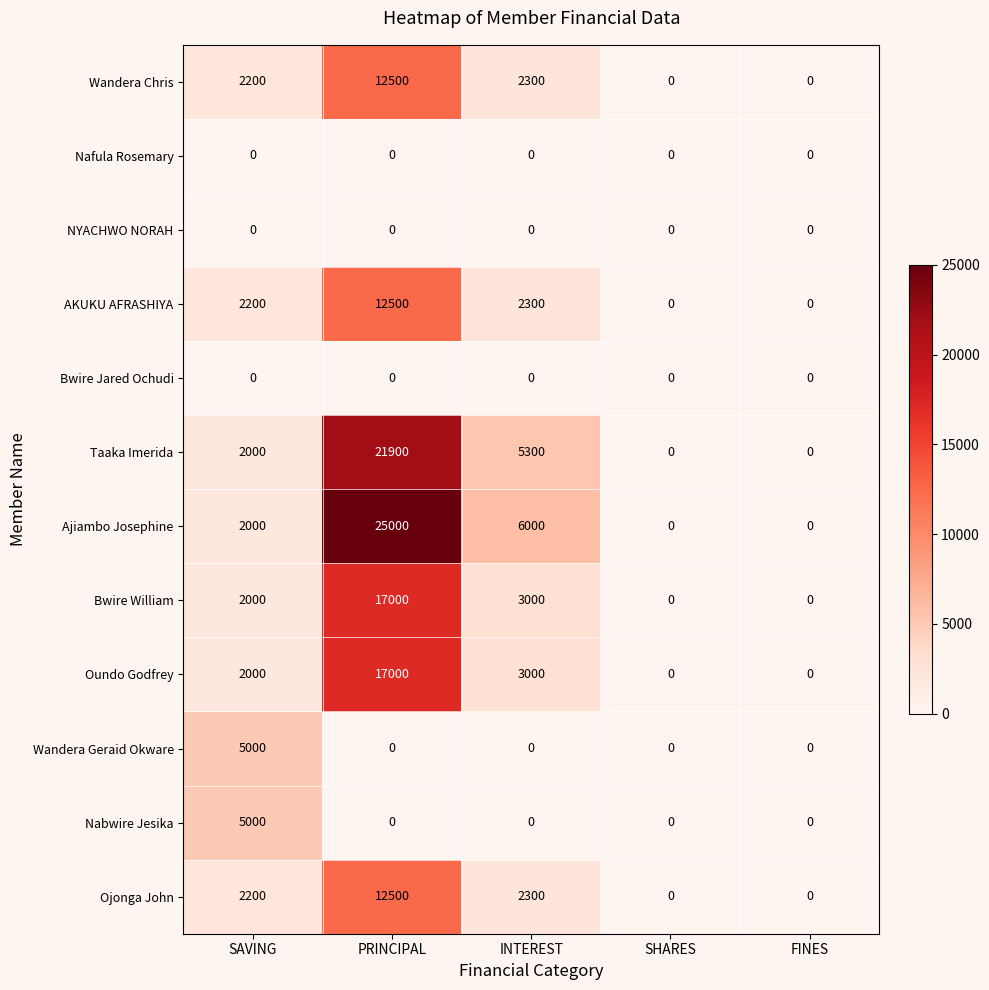

Read the Ojonga John value at SAVING, to the nearest 100.

2200